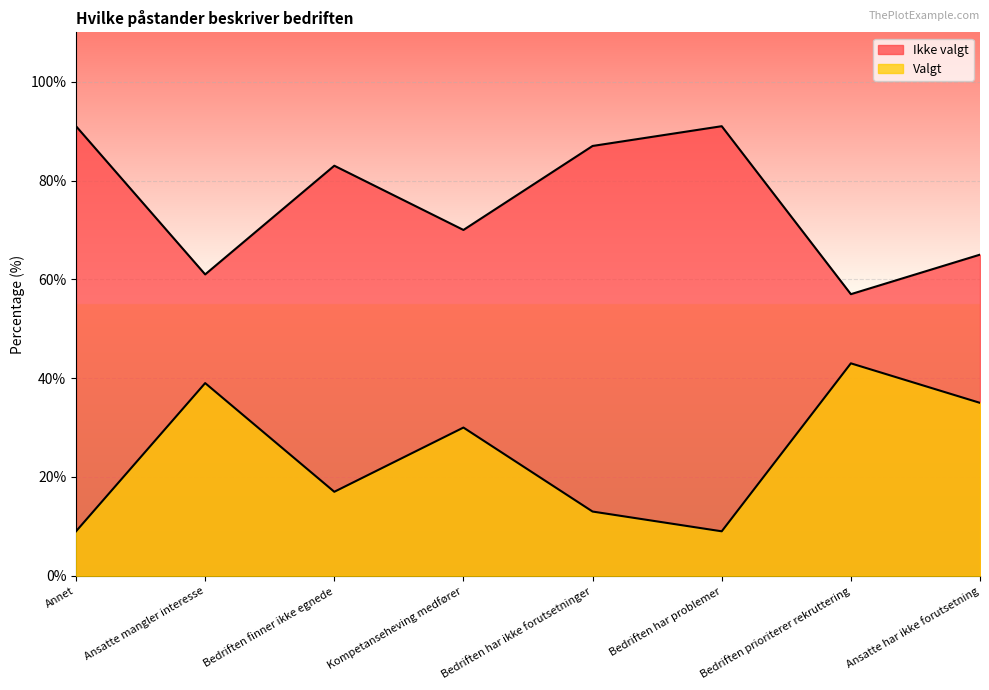

True or false: Valgt and Ikke valgt cross at least once.

False